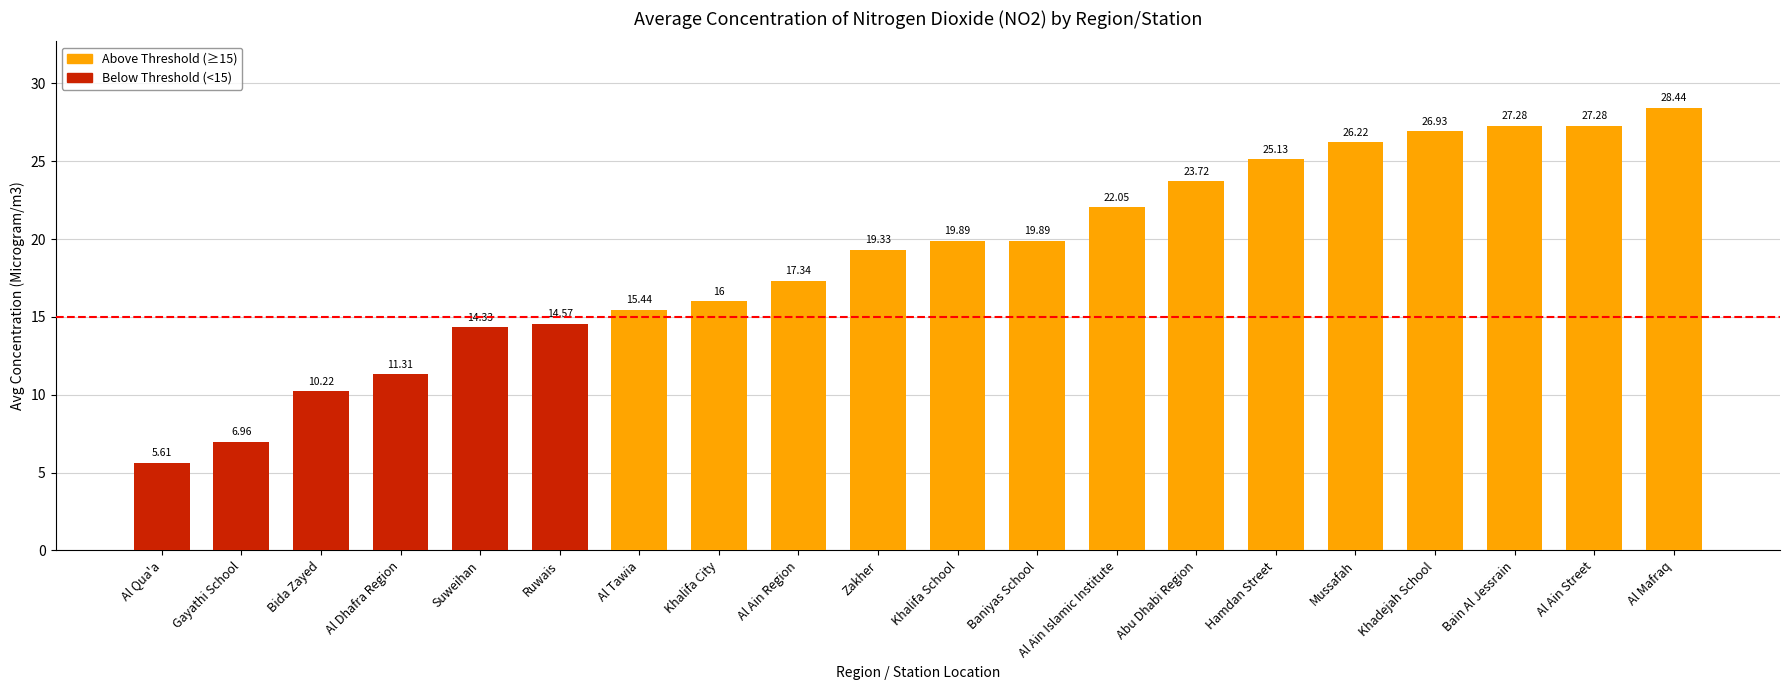

What is the minimum value shown in the chart?

5.6